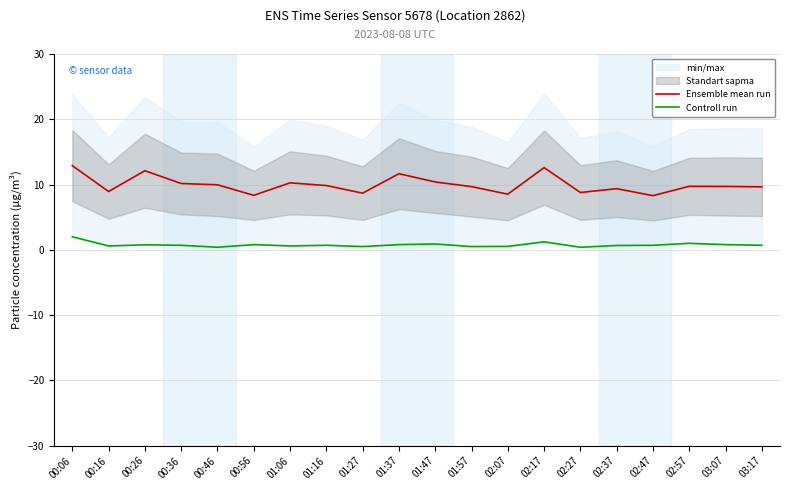

List the labels in order of Ensemble mean run value, smallest first.

02:47, 00:56, 02:07, 01:27, 02:27, 00:16, 02:37, 03:17, 01:57, 03:07, 02:57, 01:16, 00:46, 00:36, 01:06, 01:47, 01:37, 00:26, 02:17, 00:06